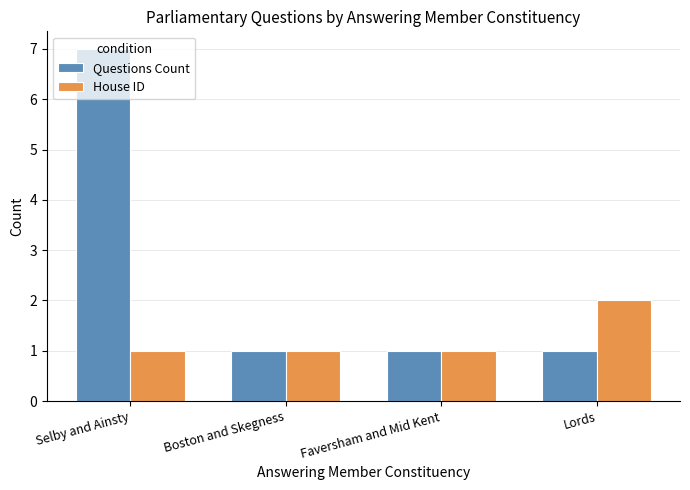

What is the label of the 4th bar from the left?

Lords